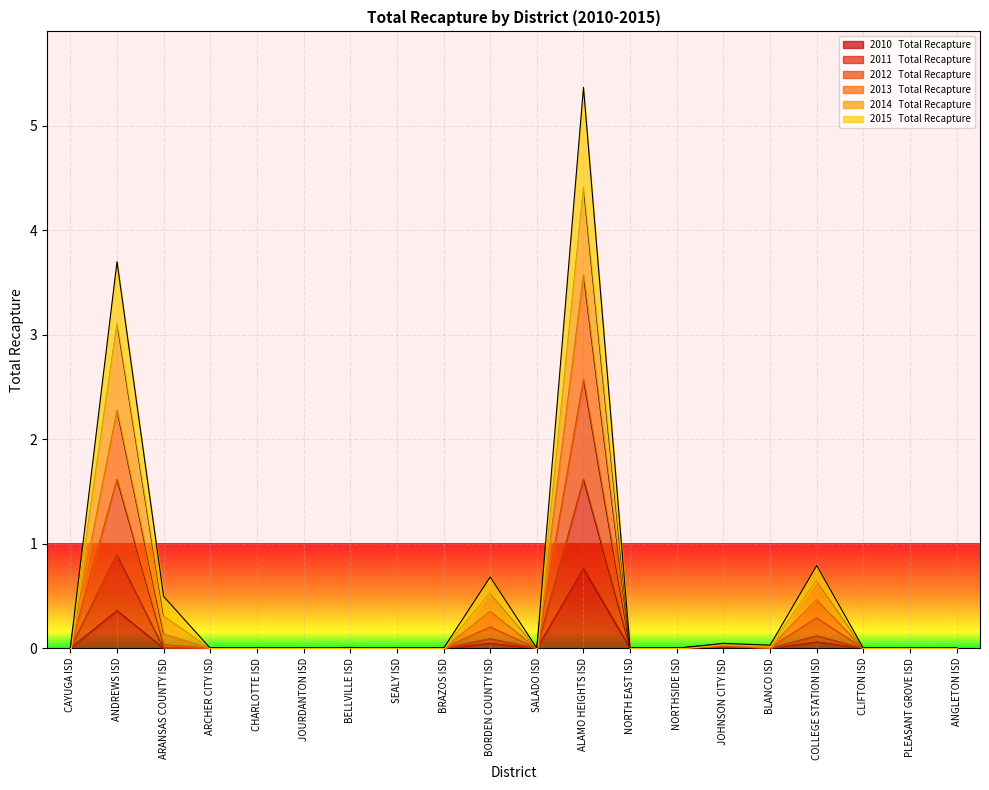

Which series has the widest spread of values?

2013   Total Recapture